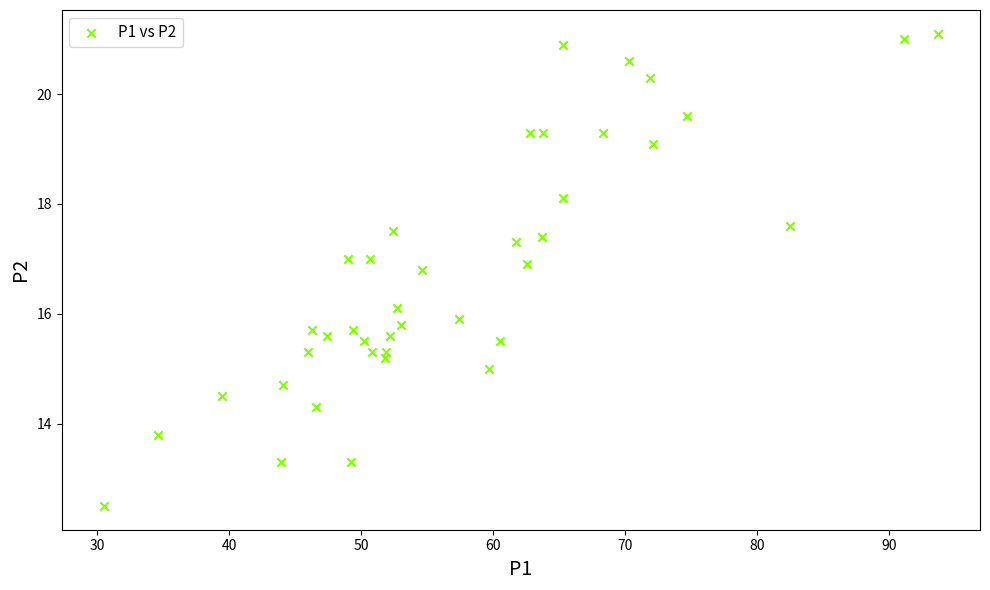

What is the range of Y values (max minus min)?

8.6